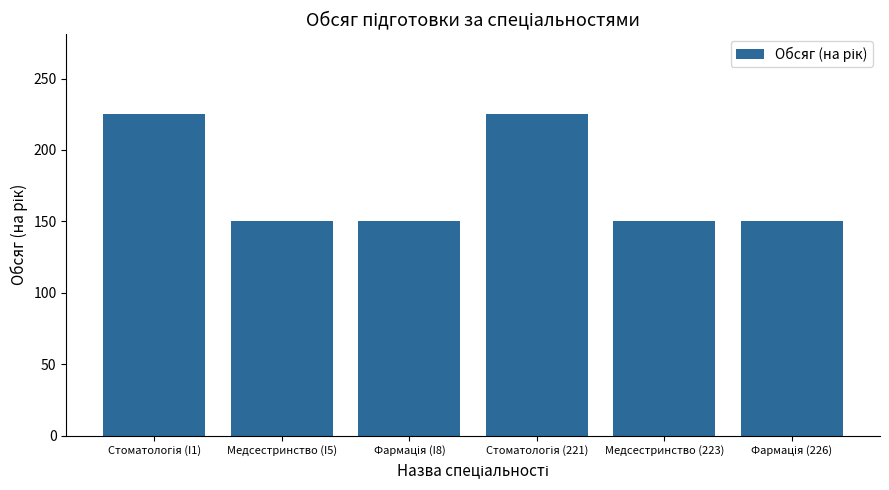

What is the approximate value at Медсестринство (223), to the nearest 5?

150